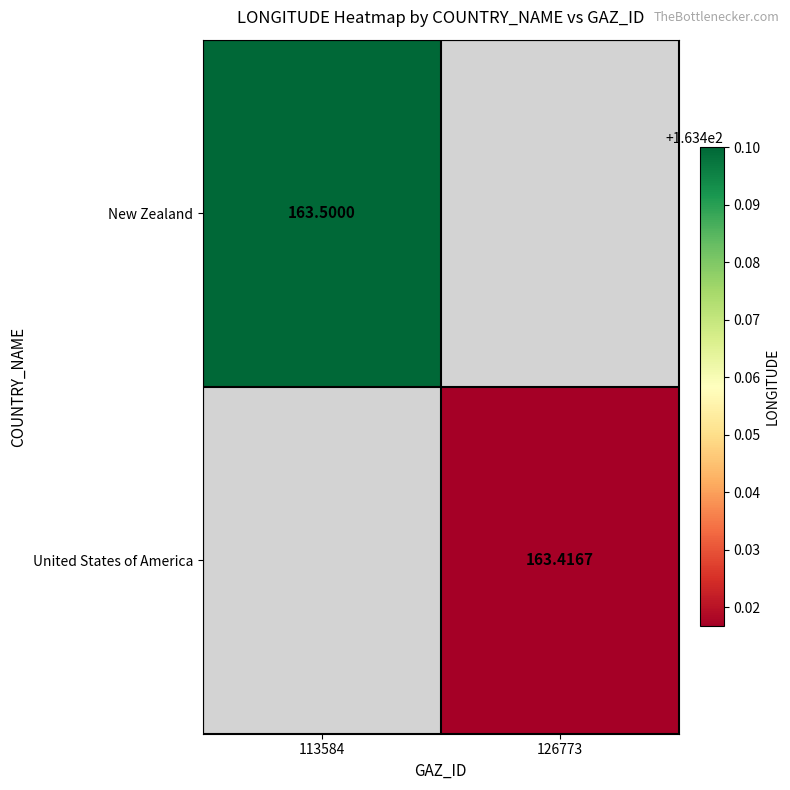

How many values in the United States of America series exceed 163?

1